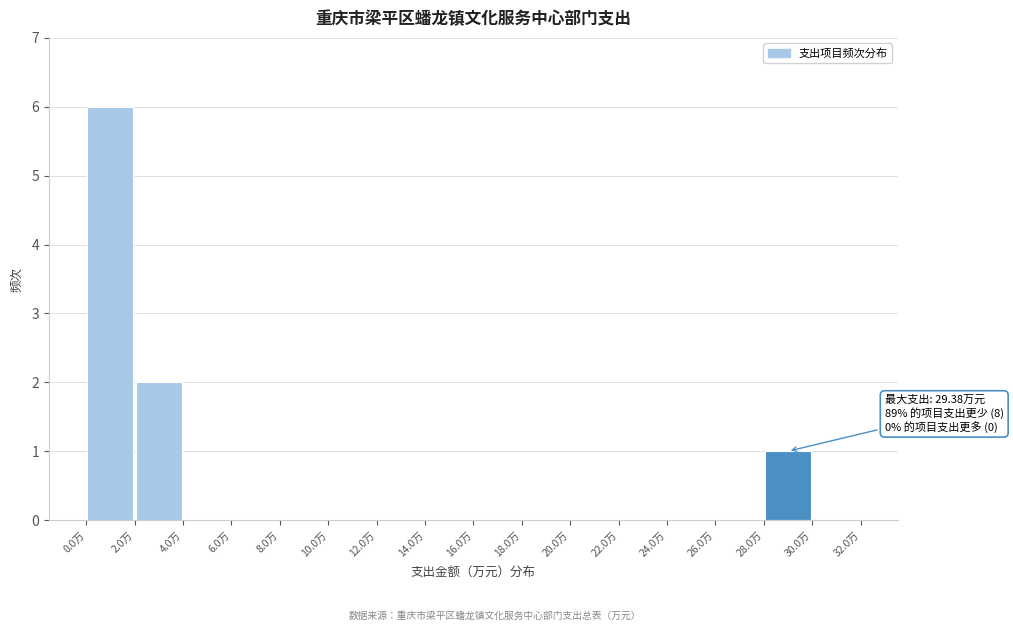

Over which range of the x-axis is the bar tallest?

0 to 2